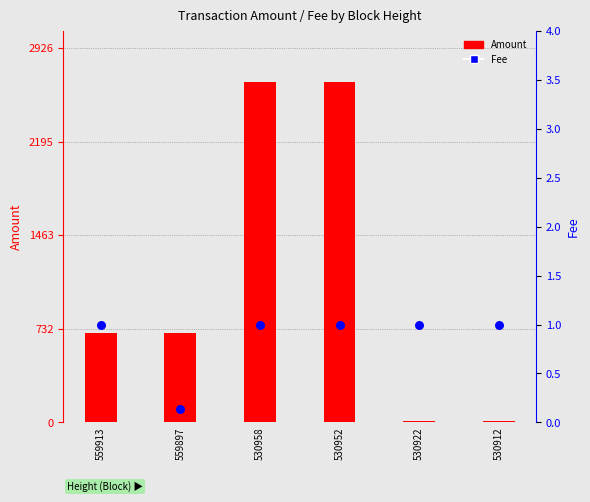

What is the total value across all series at 530912?

11.0